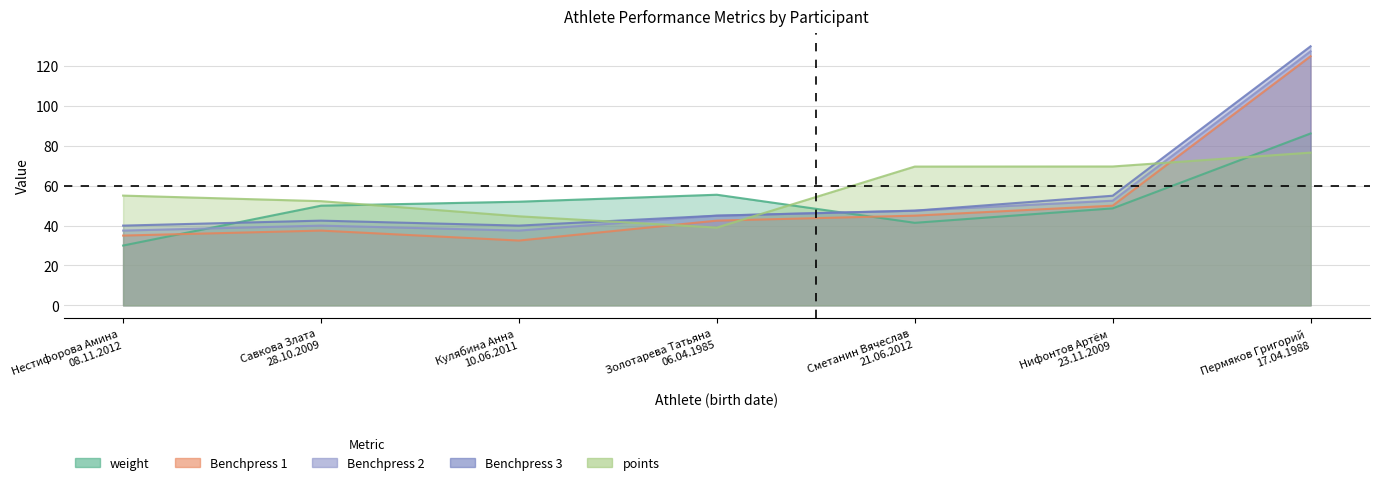

What is the sum of the Benchpress 1 values at Сметанин Вячеслав
21.06.2012 and Савкова Злата
28.10.2009?

82.5